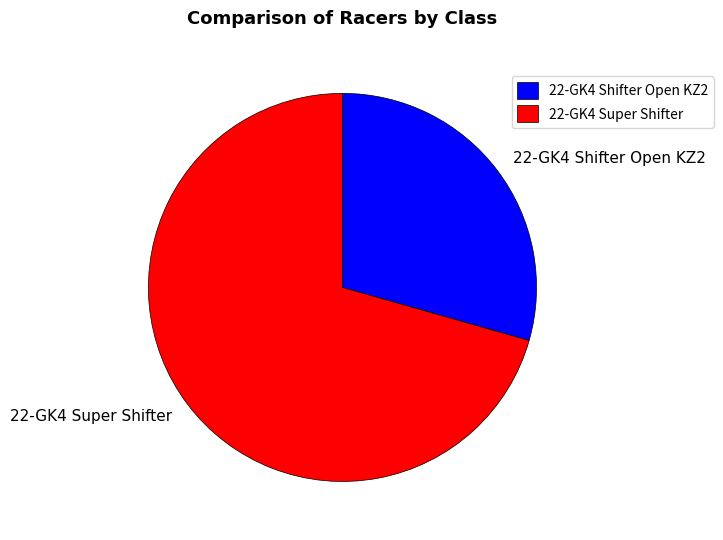

Count the number of slices in the pie.

2